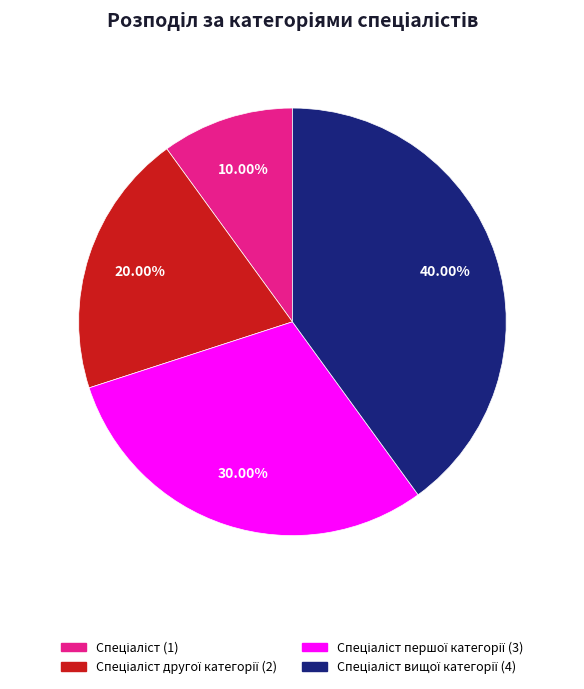

Does any single category account for the majority?

No